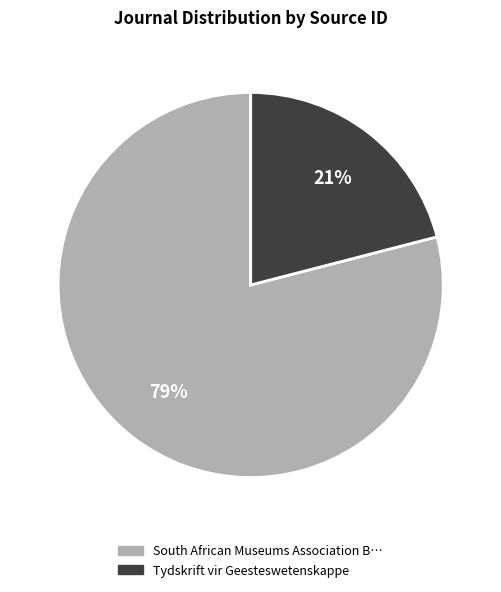

How many segments does this pie chart have?

2